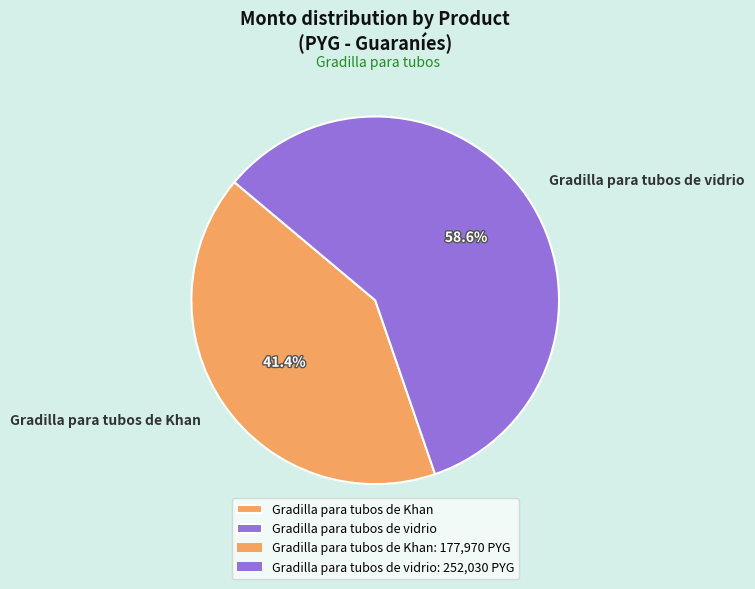

How many segments does this pie chart have?

2